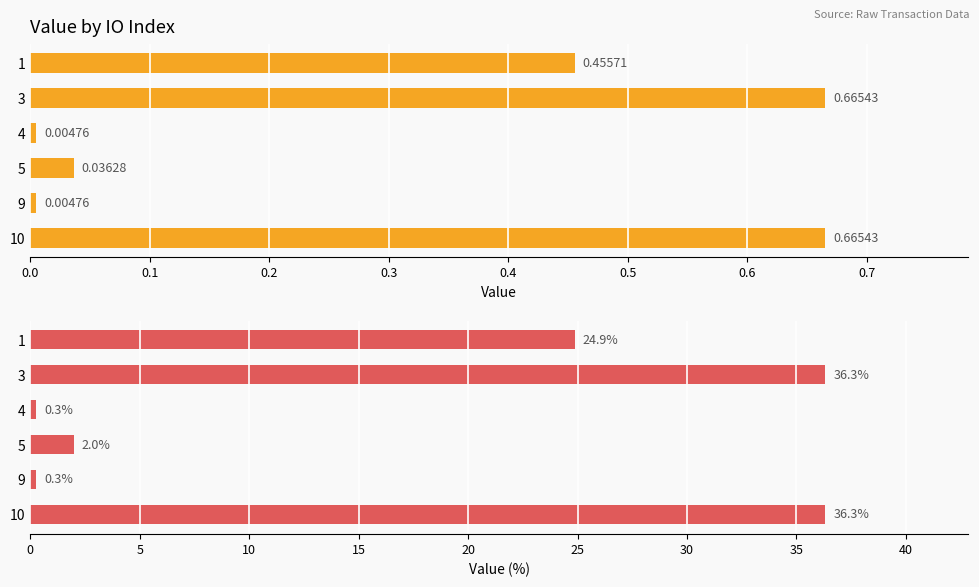

How many series are shown in this chart?

2